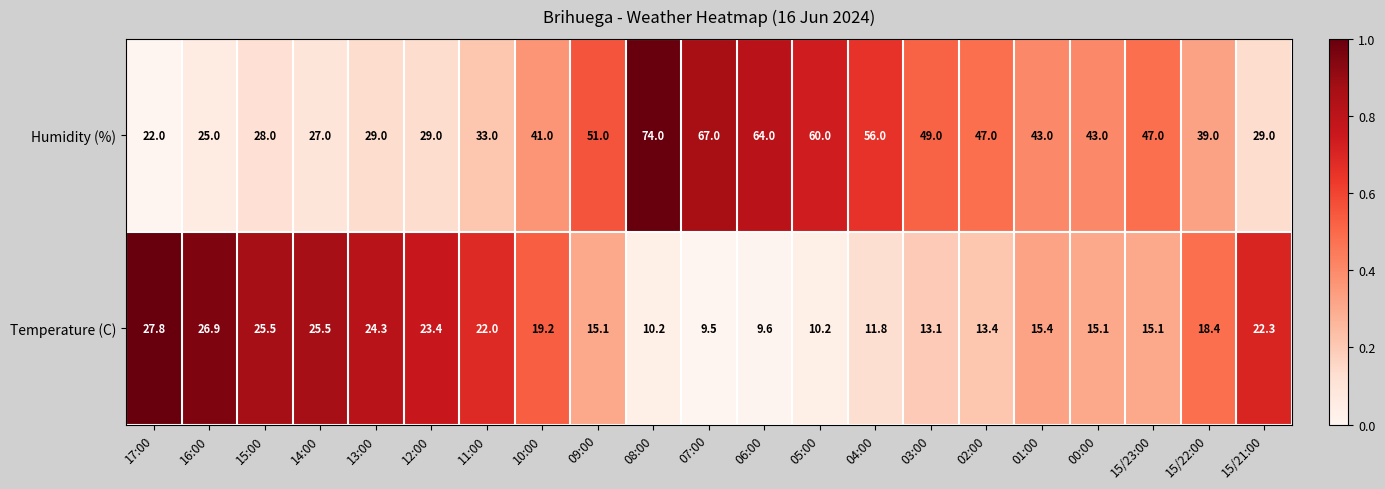

What is the average value of the Temperature (C) series?

17.8